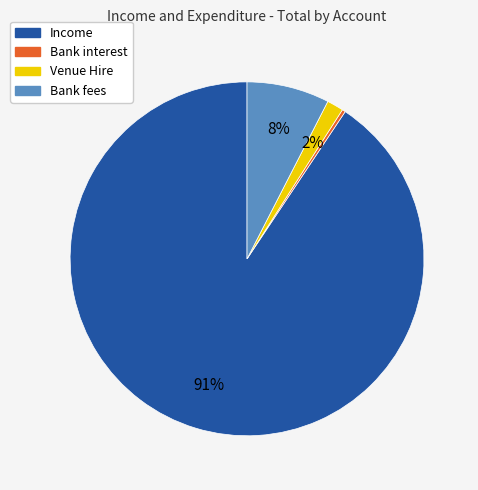

What is the smallest slice in the pie chart?

Bank interest